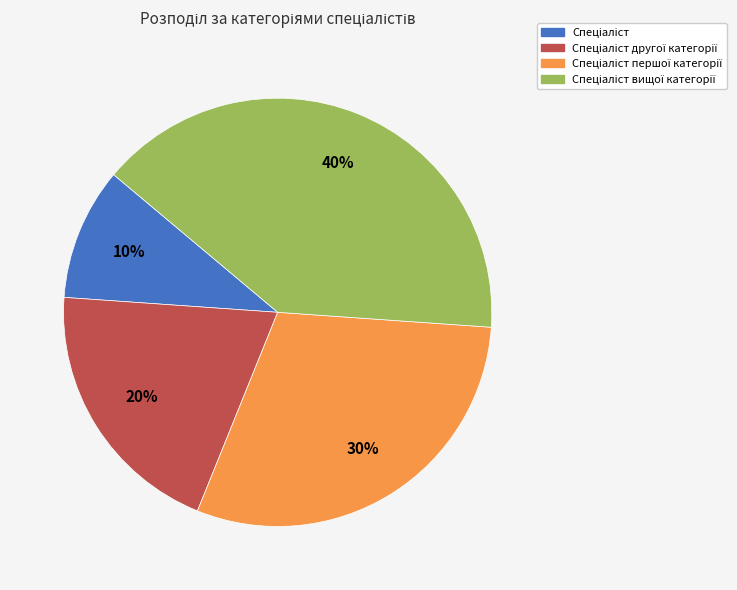

Does any single category account for the majority?

No